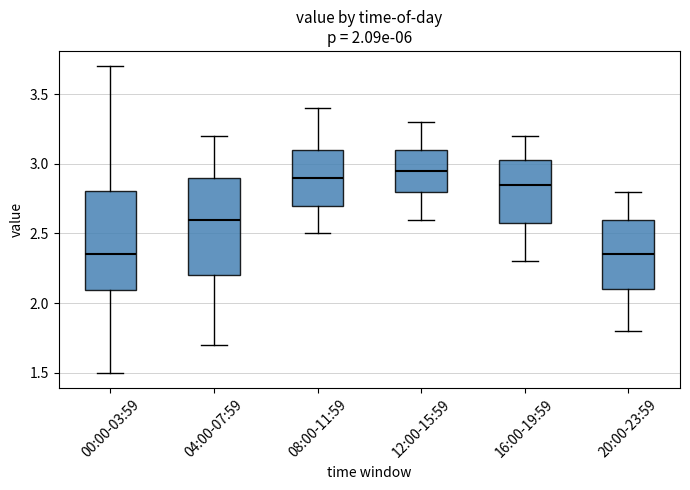

Which box's median line is the highest?

12:00-15:59